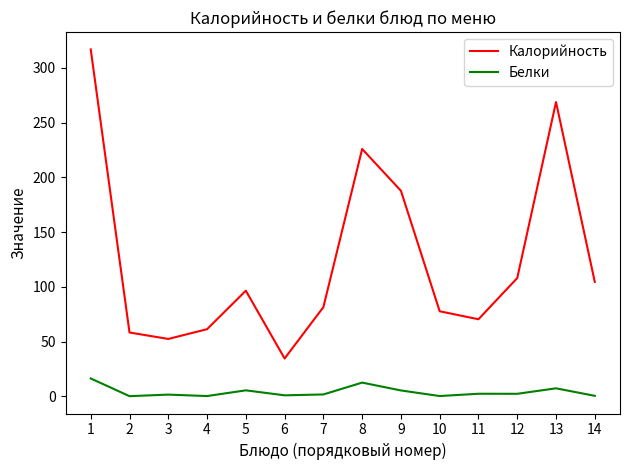

Rank the series at 12 from highest to lowest value.

Калорийность, Белки